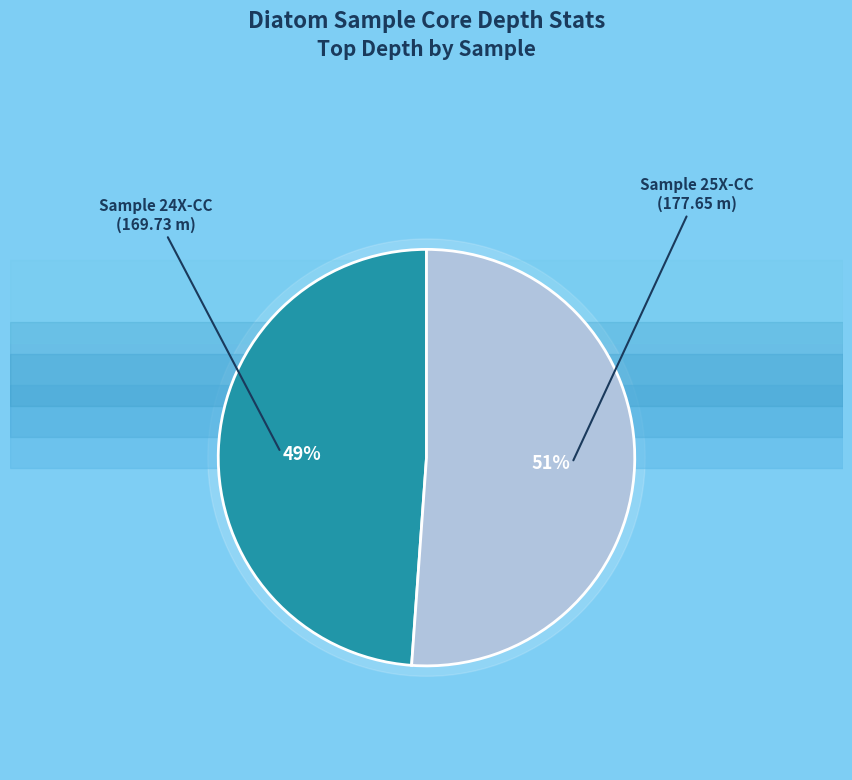

Is the sum of 392-U1579C-24X-CC-PAL(29-34)-DIAT and 392-U1579C-25X-CC-PAL(0-5)-DIAT greater than half?

Yes